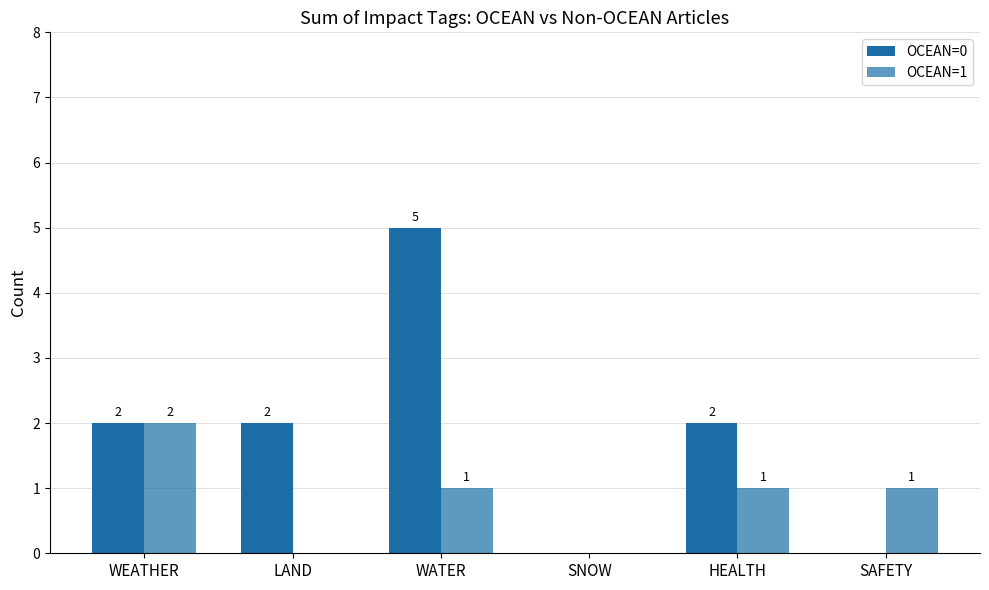

Are the bars grouped side by side (vs. stacked)?

Yes